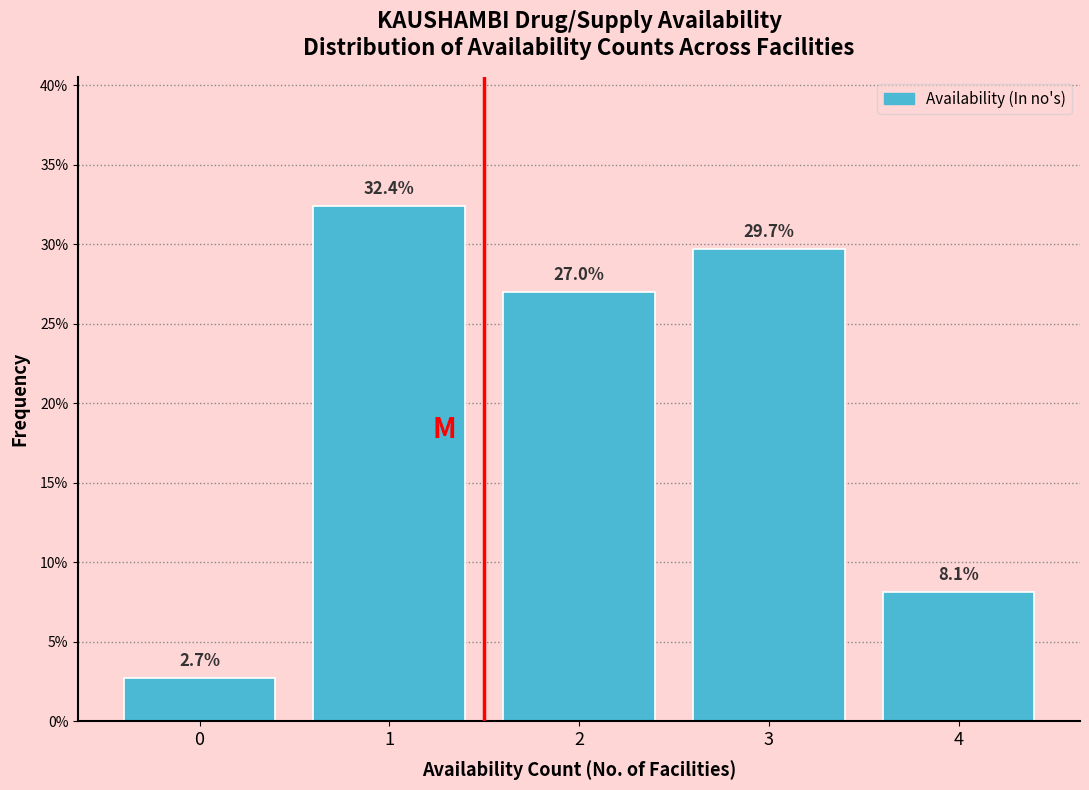

Reading right to left, extract all data points from this chart.

8.1	29.7	27.0	32.4	2.7